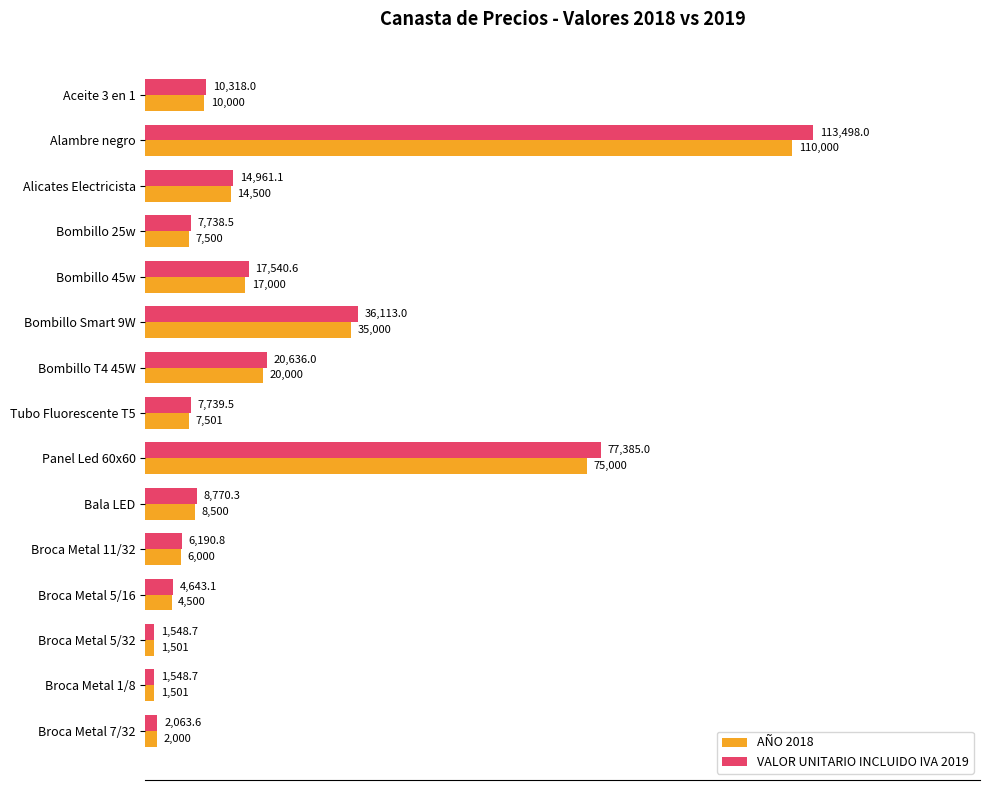

At which label does AÑO 2018 reach its peak?

Alambre negro